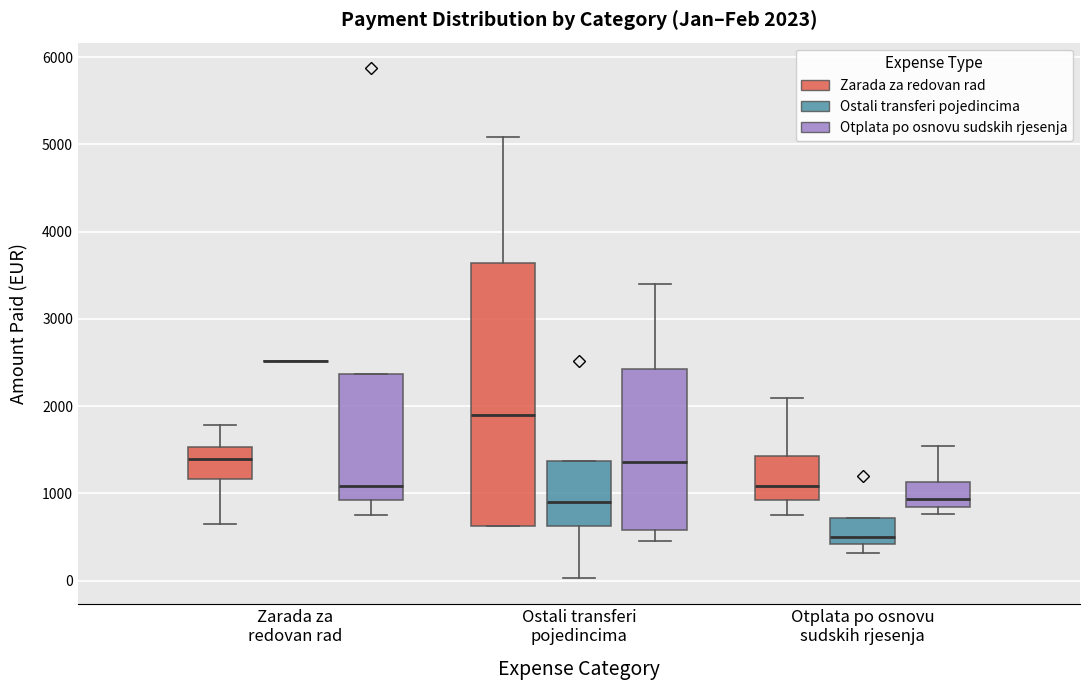

Which box is the tallest, from its lower edge to its upper edge?

Ostali transferi pojedincima (Zarada za redovan rad)